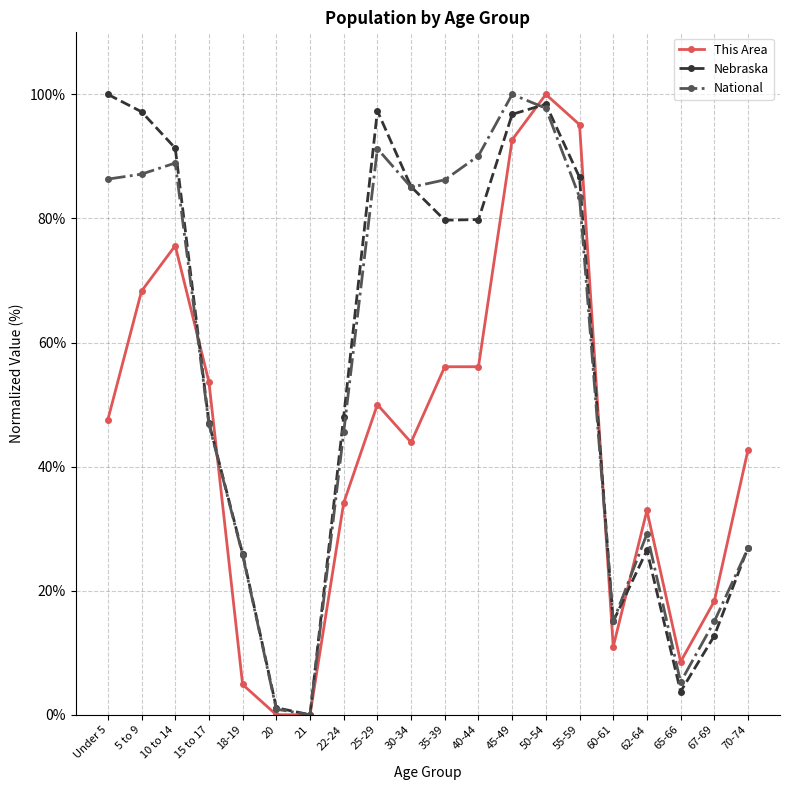

What is the label of the 3rd point from the right?

65-66